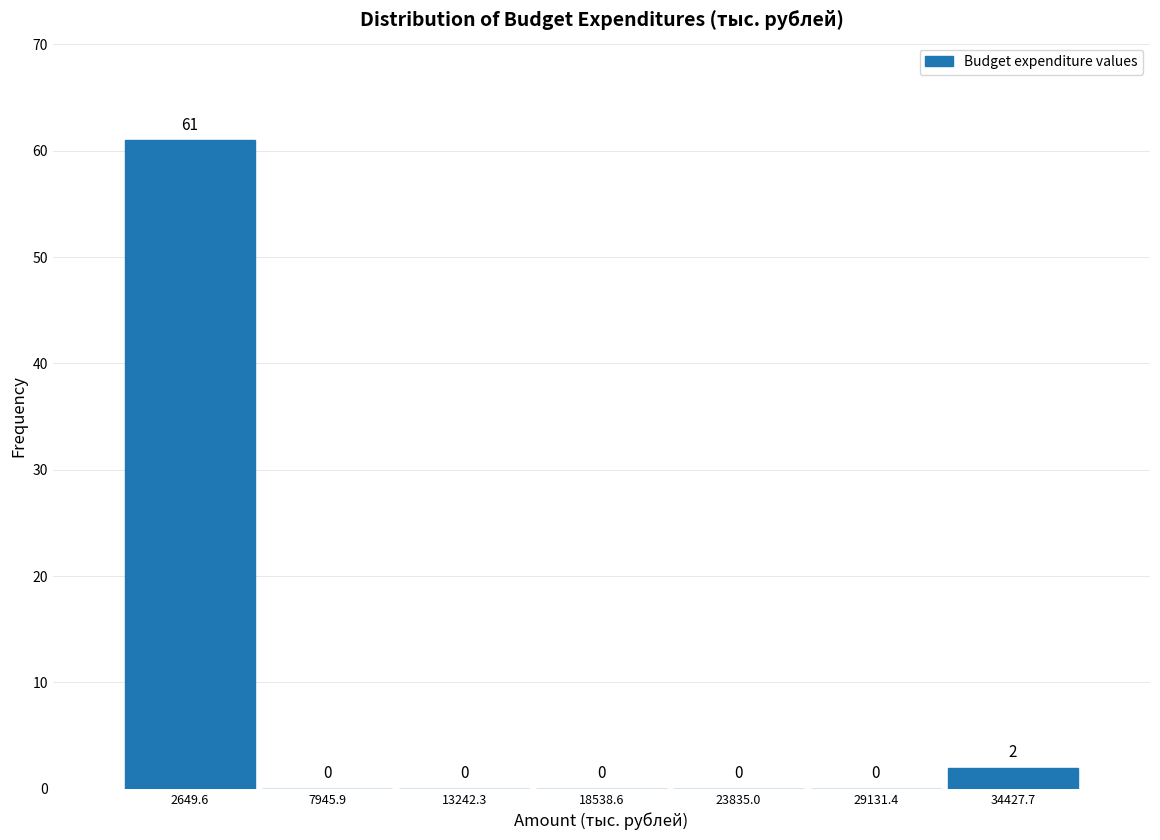

Reading left to right, transcribe this chart: for each bar, give the range it covers on the x-axis and its height. The bar edges are not printed on the chart, so give them approximately, as read against the axis.

0 to 5000: 61
5000 to 11000: 0
11000 to 16000: 0
16000 to 21000: 0
21000 to 26000: 0
26000 to 32000: 0
32000 to 37000: 2